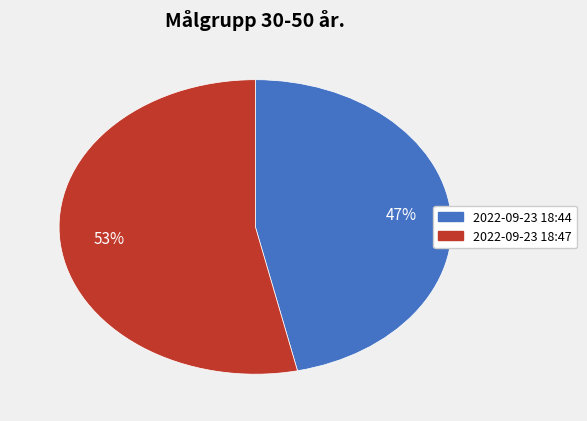

To the nearest percent, what is the average slice percentage?

50%